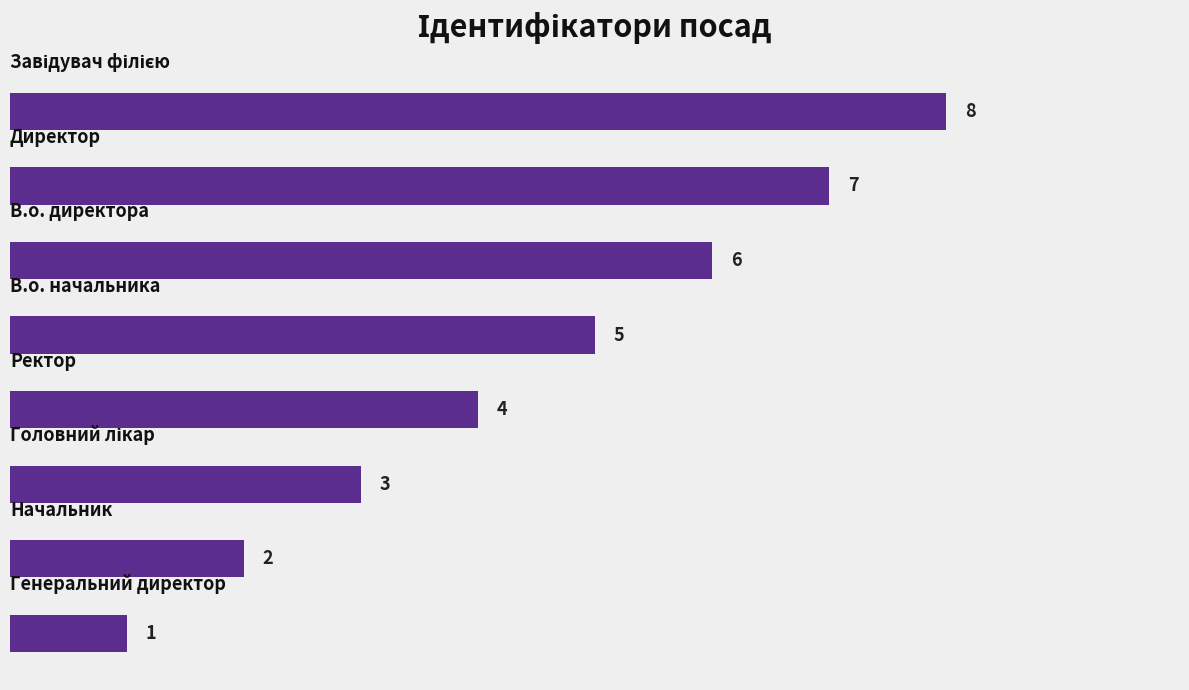

How many bars are there in total?

8